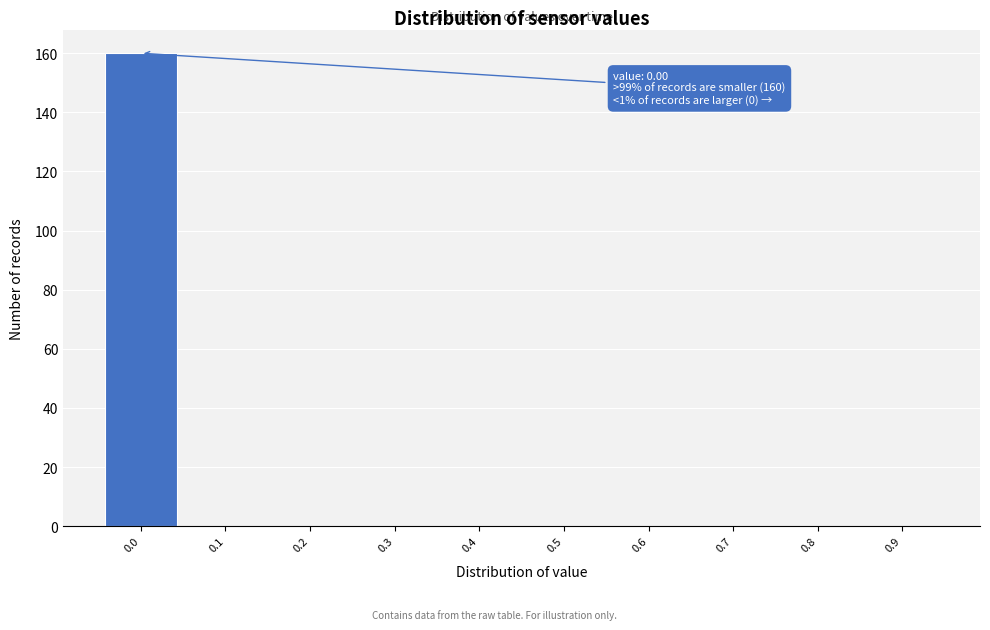

Reading left to right, transcribe all the data shown in this chart.

0.0=160	0.1=0	0.2=0	0.3=0	0.4=0	0.5=0	0.6=0	0.7=0	0.8=0	0.9=0